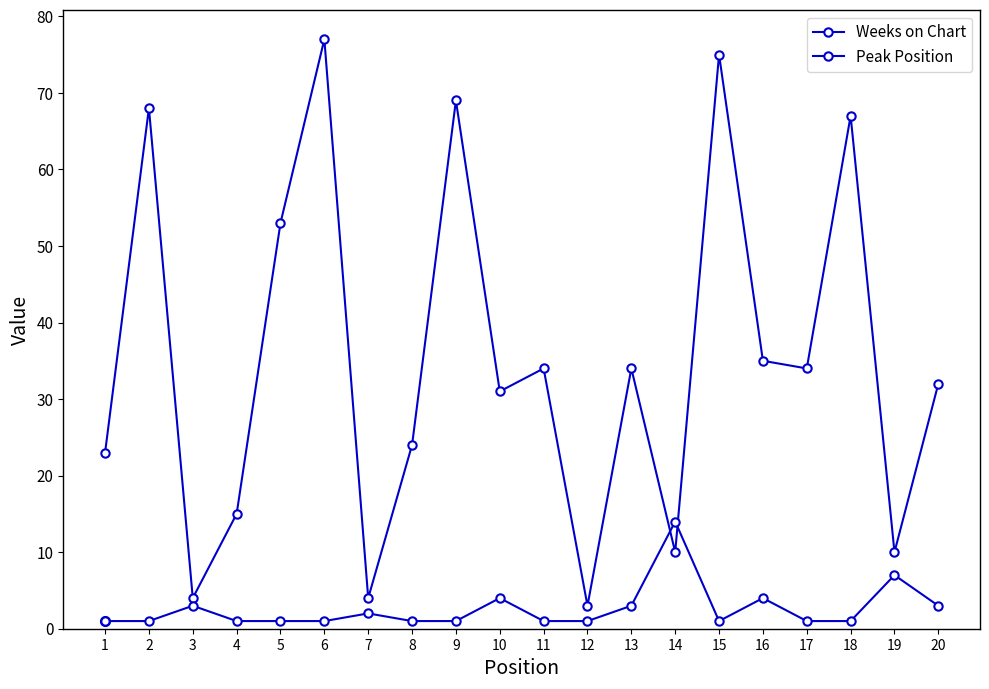

True or false: Weeks on Chart has a value of 15 at 14.

False